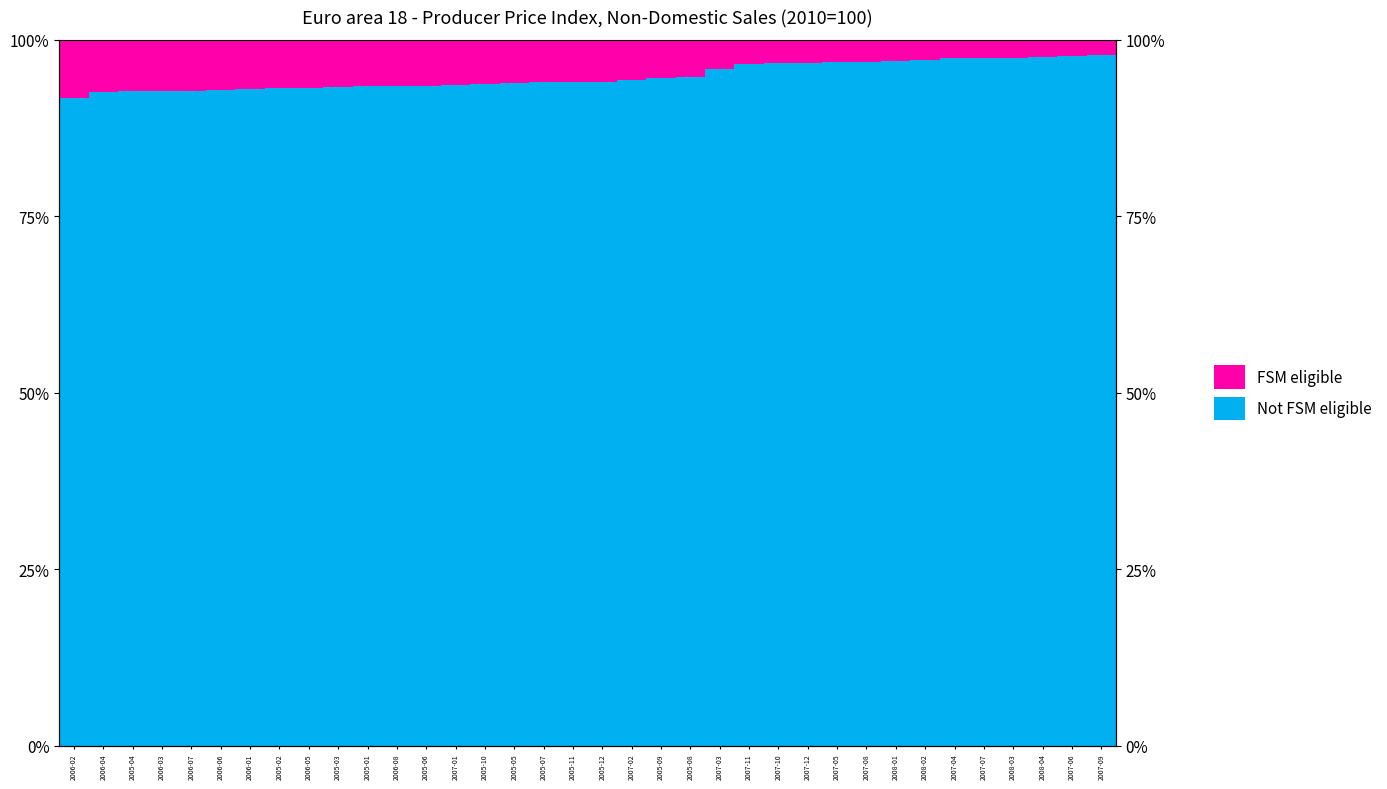

How many values in the FSM eligible series are below 5?

14